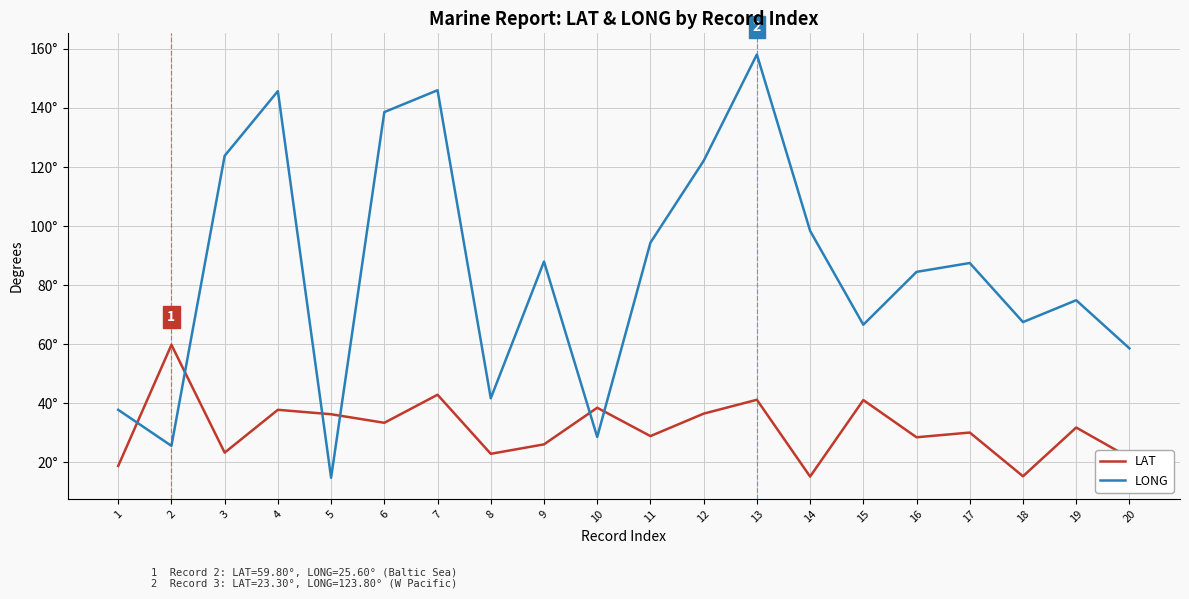

Where does the LAT series first go above 31?

2